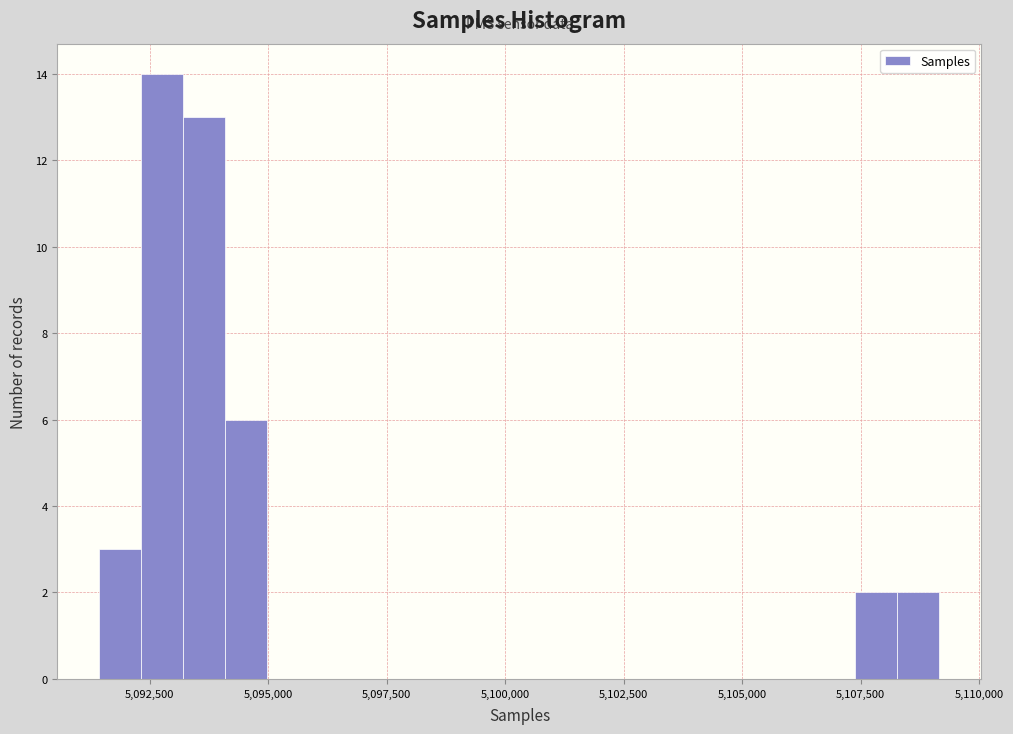

Around what value on the x-axis is the tallest bar? Give the approximate position of its centre, as read against the axis.

5093000